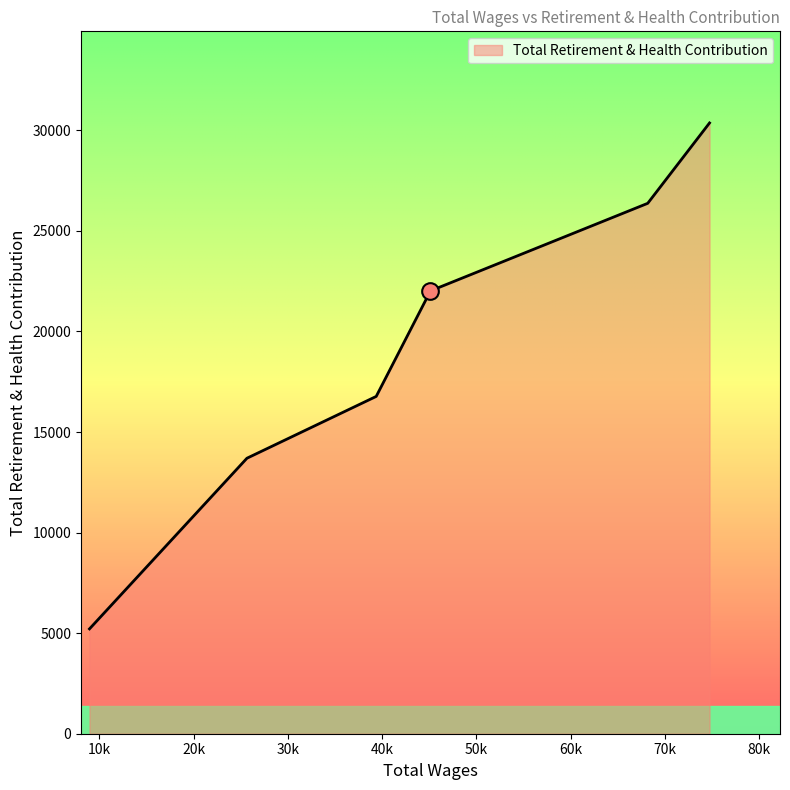

True or false: there are more than 0 points higher than both neighbors.

False